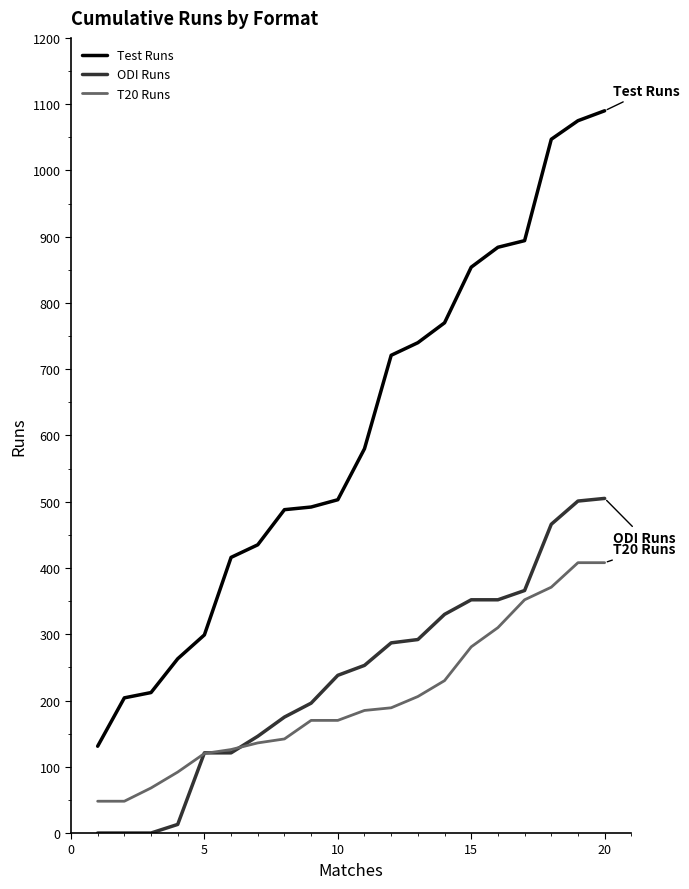

Which series has the largest total across all categories?

Test Runs